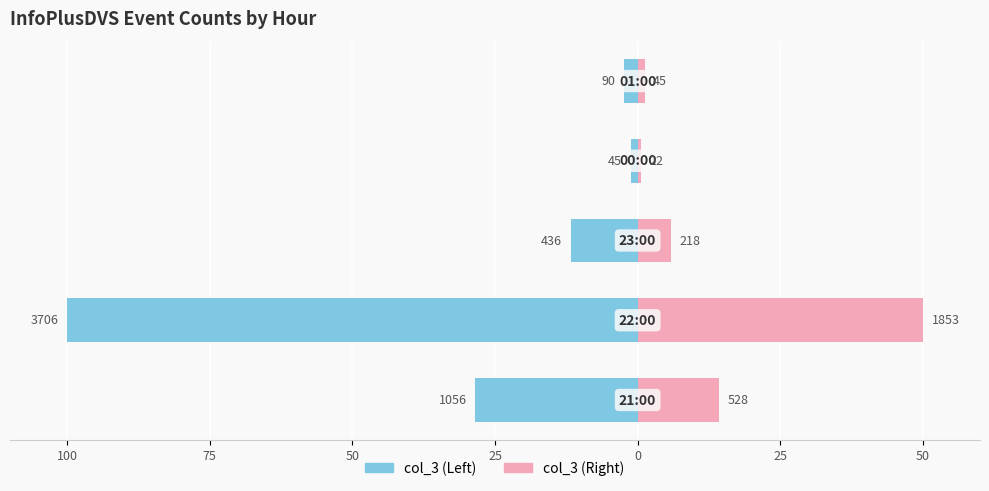

True or false: col_3 (Right) has a value of 1.2 at 0.

True